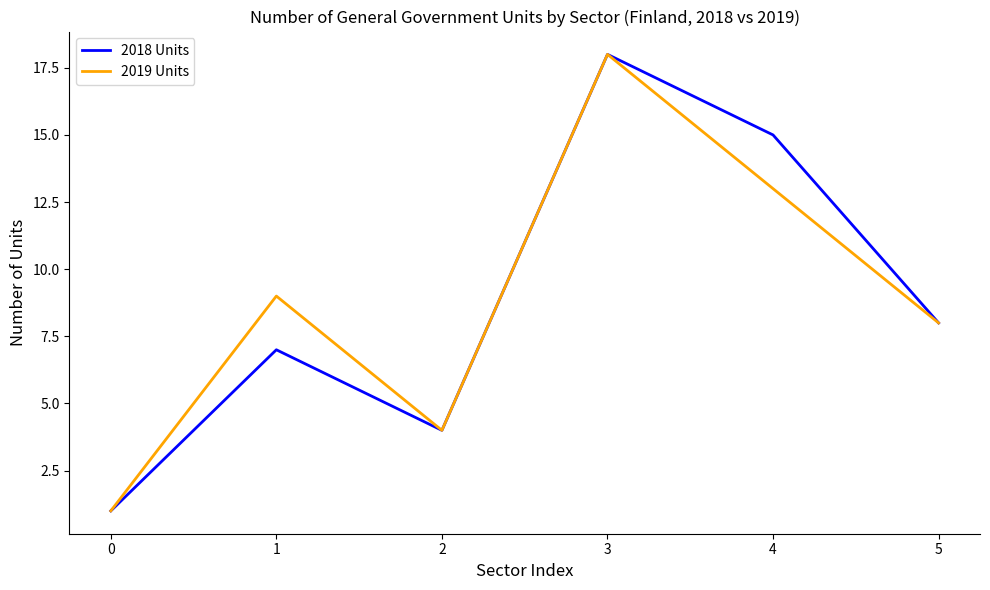

What is the total value across all series at 2?

8